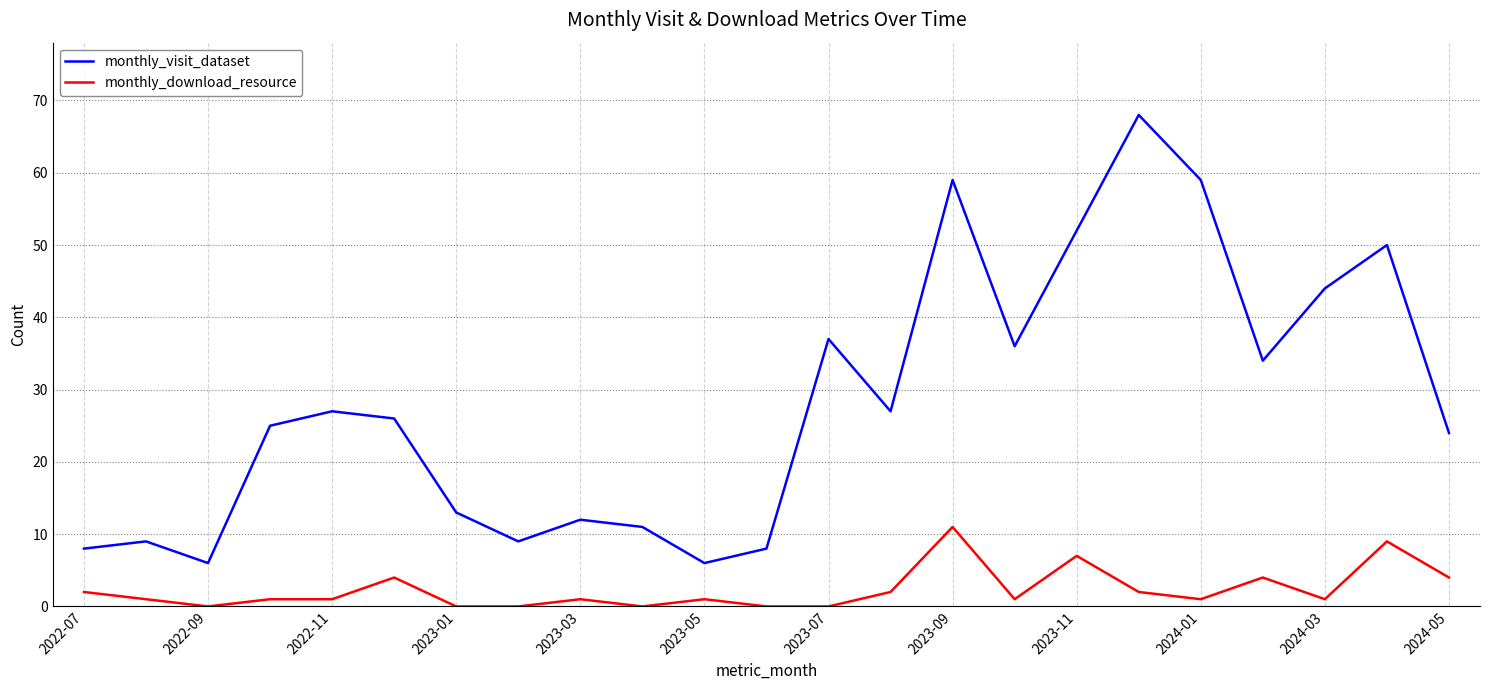

True or false: monthly_download_resource and monthly_visit_dataset intersect in this chart.

False